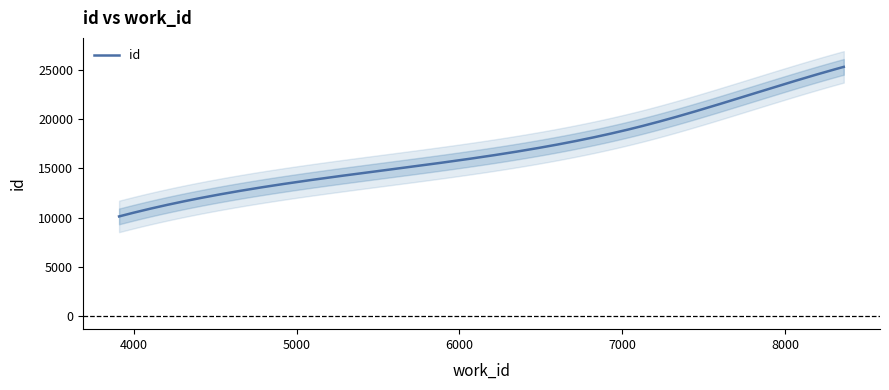

Is this an area chart (filled region under the line)?

No